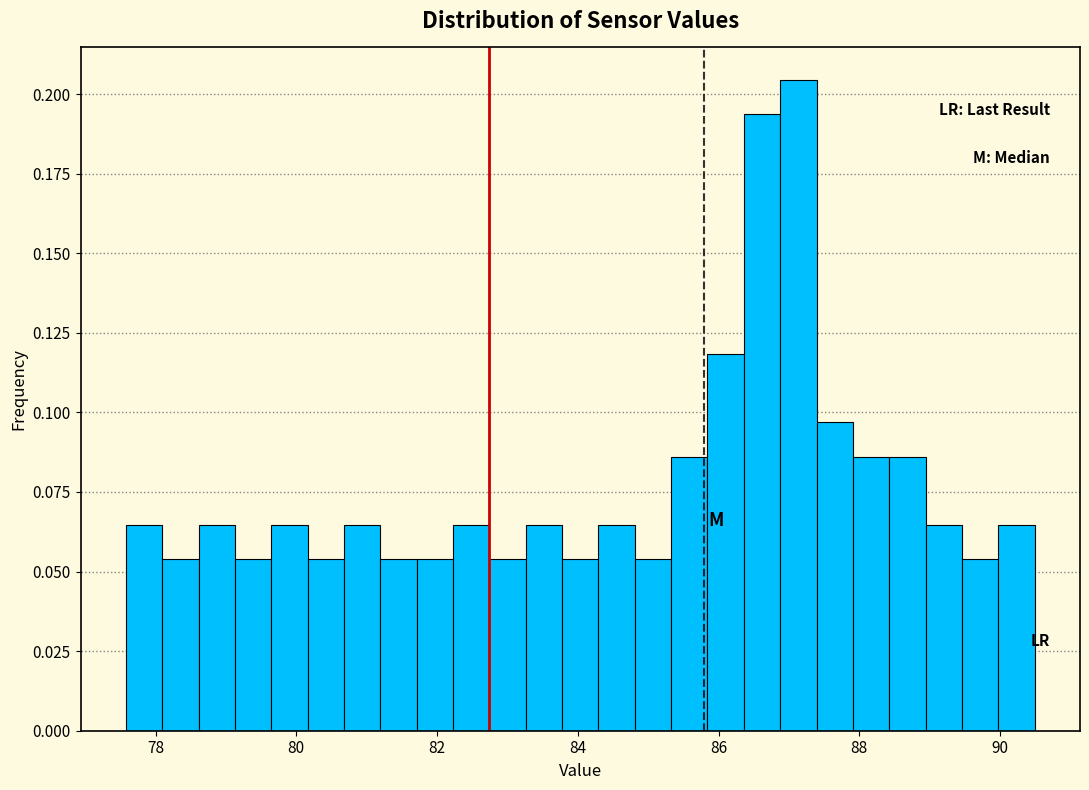

Read against the x-axis, roughly where is the centre of the tallest bar?

87.2